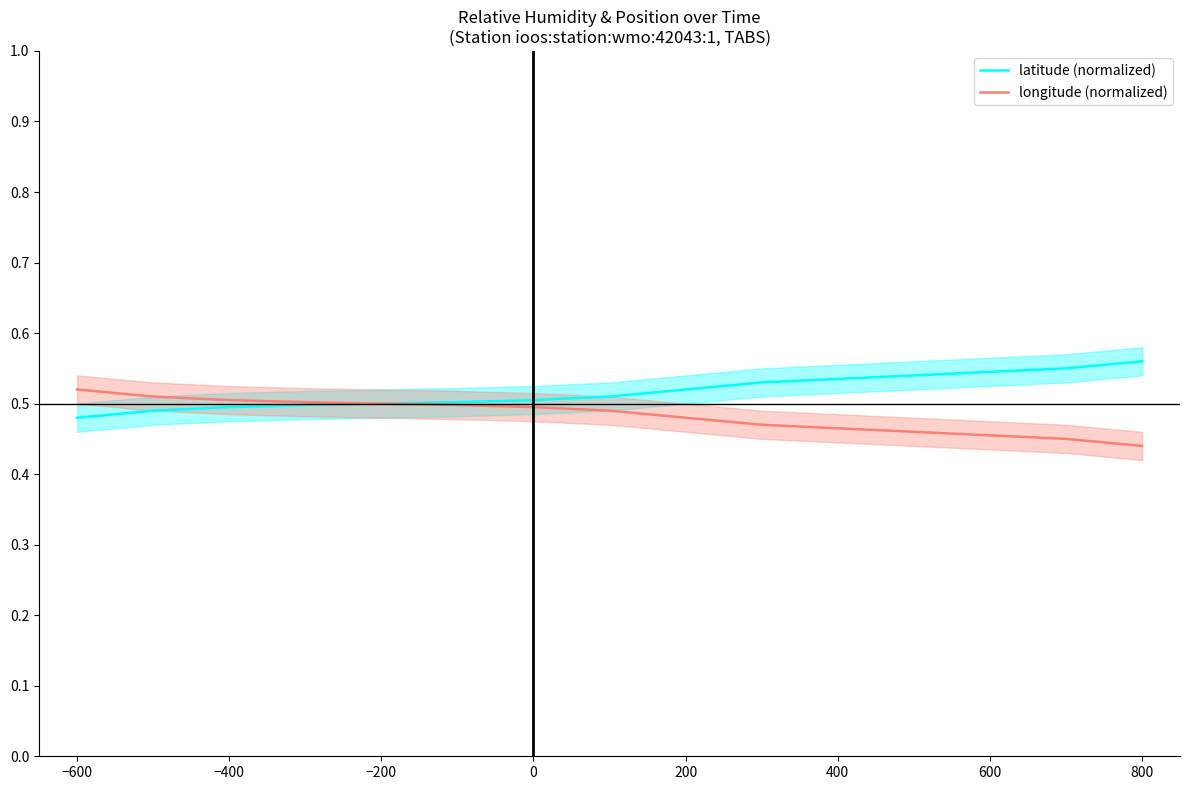

Reading left to right, transcribe all the data shown in this chart.

latitude (normalized): 0.5	0.5	0.5	0.5	0.5	0.5	0.5	0.5	0.5	0.5	0.5	0.5	0.5	0.6	0.6
longitude (normalized): 0.5	0.5	0.5	0.5	0.5	0.5	0.5	0.5	0.5	0.5	0.5	0.5	0.5	0.5	0.4